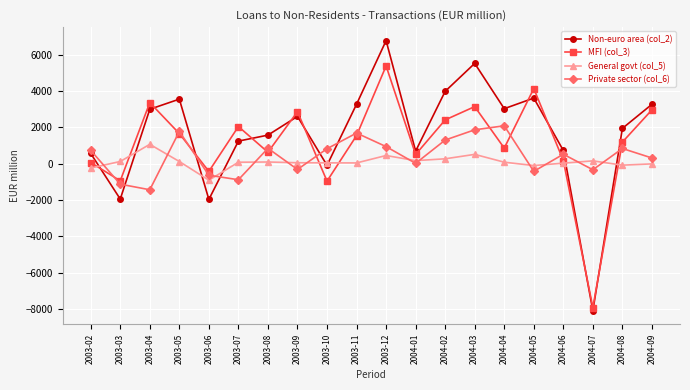

Which series has the largest range (max minus min)?

Non-euro area (col_2)